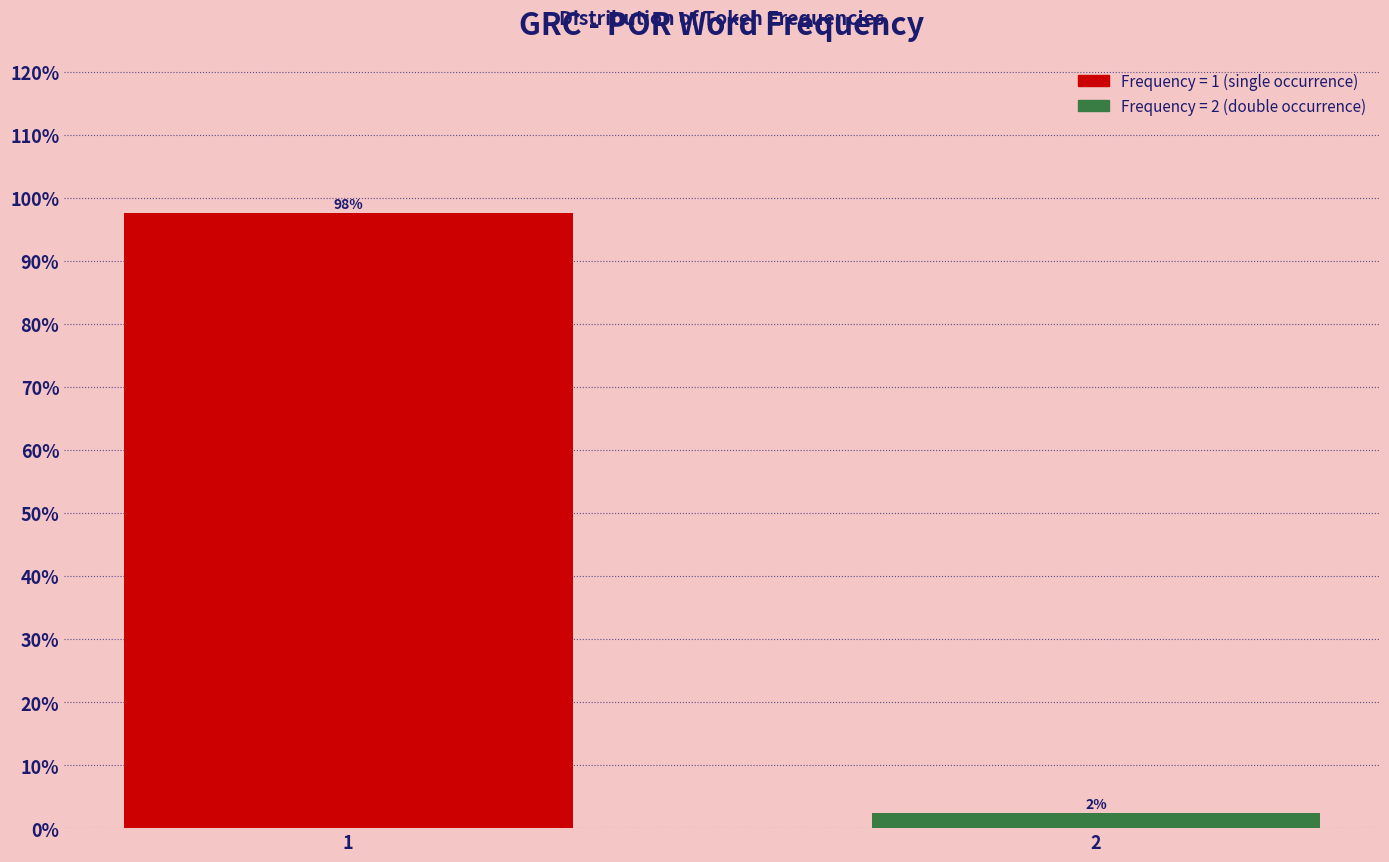

What is the sum of all values?

100.0